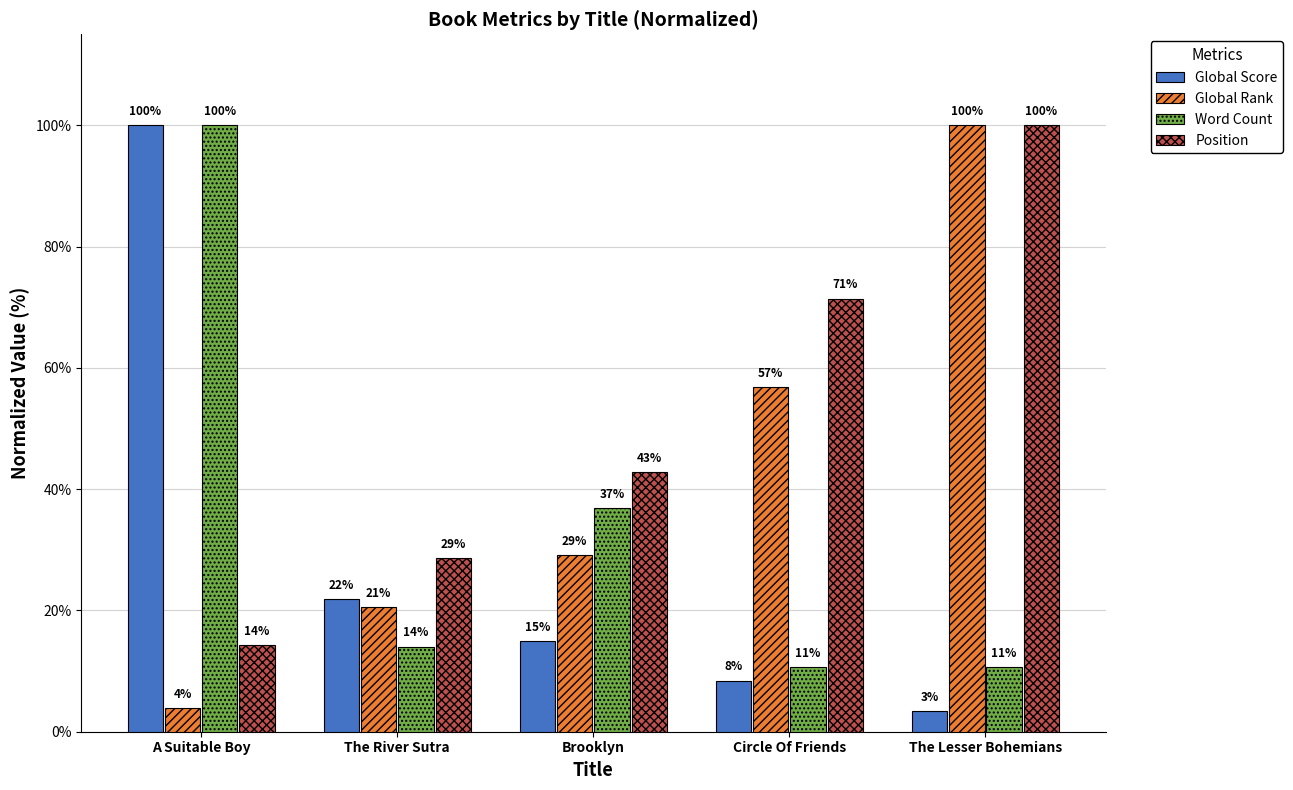

What is the label of the 3rd bar from the left?

Brooklyn